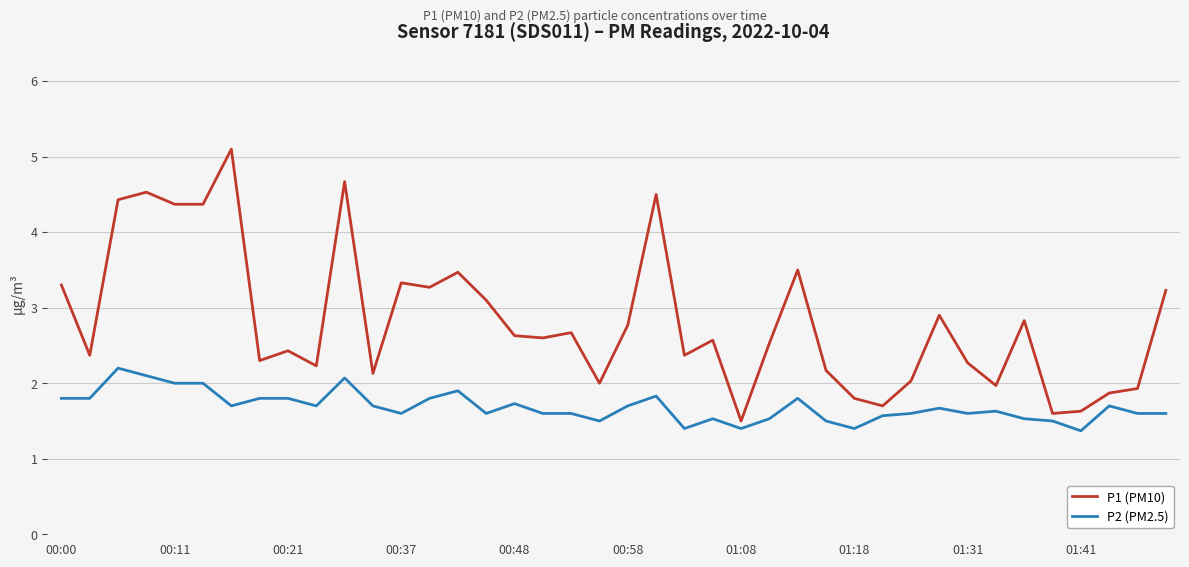

Reading left to right, extract all data points from this chart.

P1 (PM10): 3.3	2.4	4.4	4.5	4.4	4.4	5.1	2.3	2.4	2.2	4.7	2.1	3.3	3.3	3.5	3.1	2.6	2.6	2.7	2.0	2.8	4.5	2.4	2.6	1.5	2.5	3.5	2.2	1.8	1.7	2.0	2.9	2.3	2.0	2.8	1.6	1.6	1.9	1.9	3.2
P2 (PM2.5): 1.8	1.8	2.2	2.1	2.0	2.0	1.7	1.8	1.8	1.7	2.1	1.7	1.6	1.8	1.9	1.6	1.7	1.6	1.6	1.5	1.7	1.8	1.4	1.5	1.4	1.5	1.8	1.5	1.4	1.6	1.6	1.7	1.6	1.6	1.5	1.5	1.4	1.7	1.6	1.6